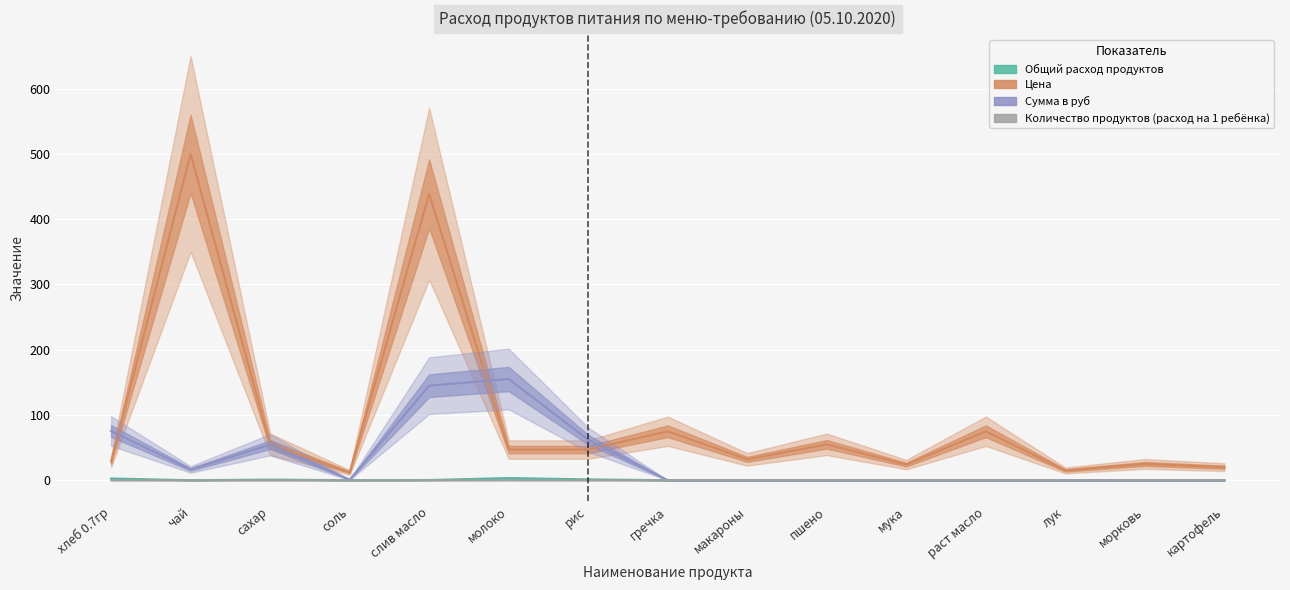

Reading left to right, extract all data points from this chart.

Общий расход продуктов: хлеб 0.7гр=2.6	чай=0.0	сахар=1.0	соль=0.1	слив масло=0.3	молоко=3.3	рис=1.3	гречка=0.0	макароны=0.0	пшено=0.0	мука=0.0	раст масло=0.0	лук=0.0	морковь=0.0	картофель=0.0
Цена: хлеб 0.7гр=28.6	чай=500.0	сахар=55.0	соль=12.0	слив масло=438.9	молоко=47.0	рис=47.0	гречка=75.0	макароны=32.0	пшено=55.0	мука=24.0	раст масло=75.0	лук=15.0	морковь=25.0	картофель=20.0
Сумма в руб: хлеб 0.7гр=75.4	чай=16.5	сахар=54.5	соль=0.8	слив масло=144.8	молоко=155.1	рис=62.0	гречка=0.0	макароны=0.0	пшено=0.0	мука=0.0	раст масло=0.0	лук=0.0	морковь=0.0	картофель=0.0
Количество продуктов (расход на 1 ребёнка): хлеб 0.7гр=0.1	чай=0.0	сахар=0.0	соль=0.0	слив масло=0.0	молоко=0.1	рис=0.0	гречка=0.0	макароны=0.0	пшено=0.0	мука=0.0	раст масло=0.0	лук=0.0	морковь=0.0	картофель=0.0